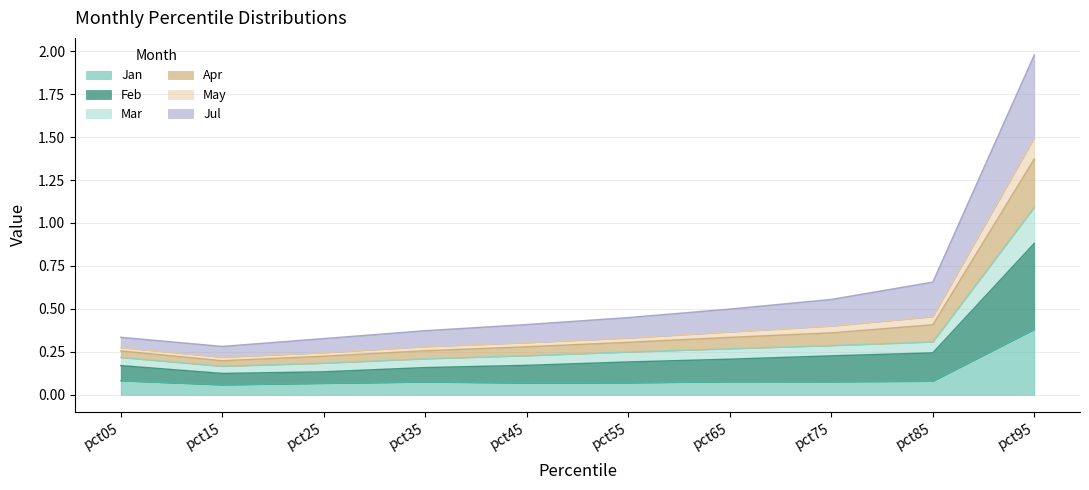

Is it true that Mar equals 1.1 at pct95?

True